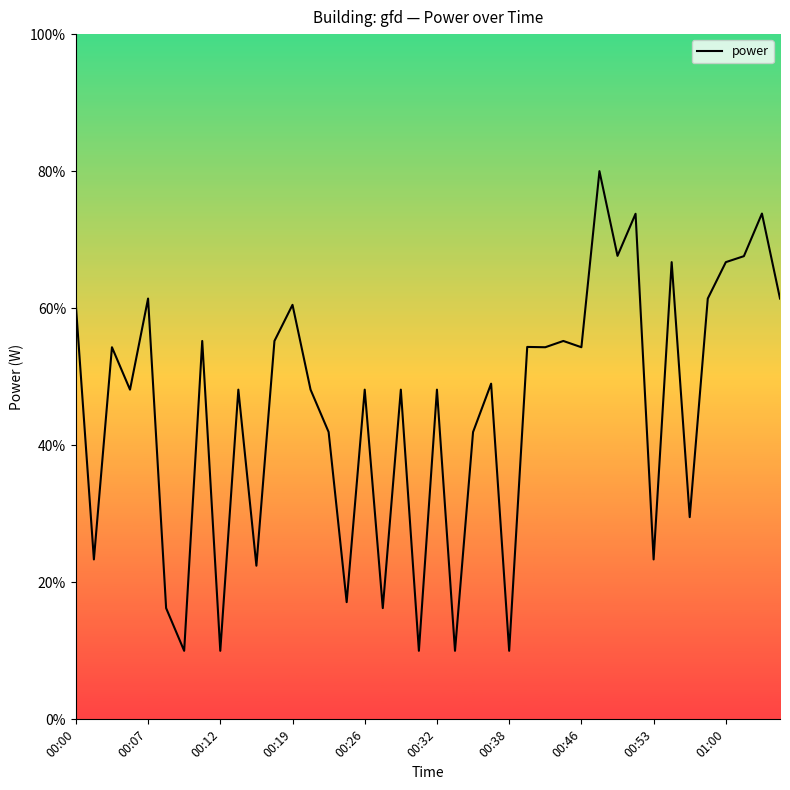

What is the minimum value shown in the chart?

10.0